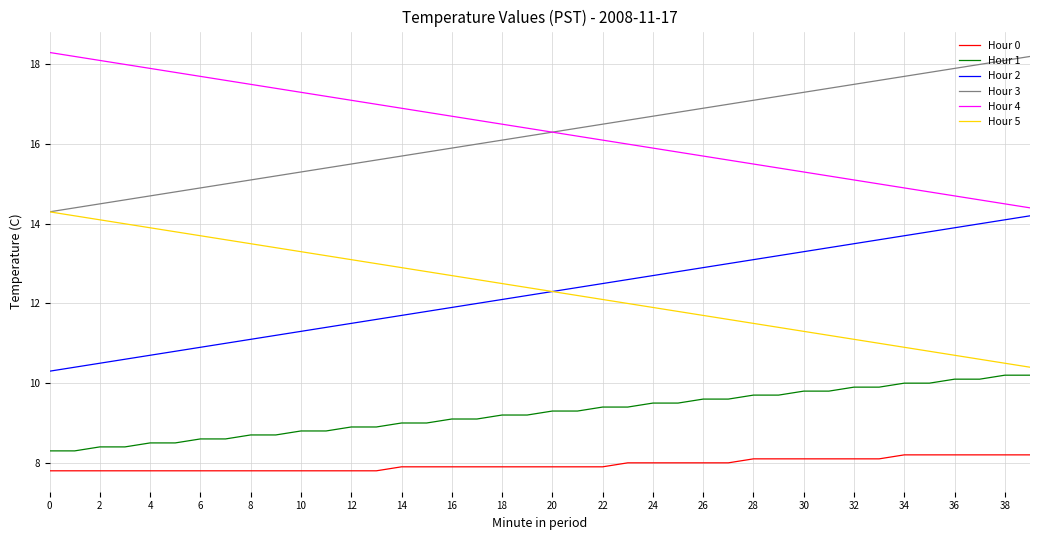

What is the minimum value for Hour 0?

7.8